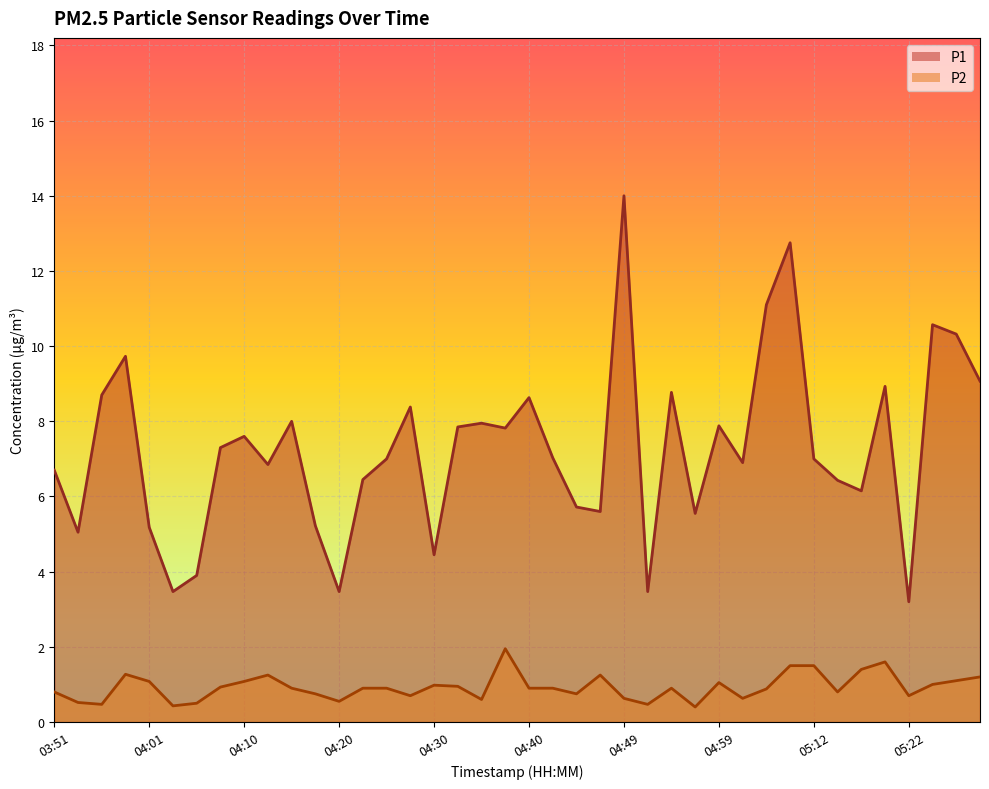

Reading right to left, extract all data points from this chart.

P1: 05:29=9.1	05:26=10.3	05:24=10.6	05:22=3.2	05:19=8.9	05:17=6.2	05:14=6.4	05:12=7.0	05:09=12.8	05:04=11.1	05:02=6.9	04:59=7.9	04:57=5.5	04:54=8.8	04:52=3.5	04:49=14.0	04:47=5.6	04:45=5.7	04:42=7.0	04:40=8.6	04:37=7.8	04:35=8.0	04:32=7.8	04:30=4.5	04:27=8.4	04:25=7.0	04:23=6.5	04:20=3.5	04:18=5.2	04:15=8.0	04:13=6.8	04:10=7.6	04:08=7.3	04:06=3.9	04:03=3.5	04:01=5.2	03:58=9.7	03:56=8.7	03:53=5.0	03:51=6.7
P2: 05:29=1.2	05:26=1.1	05:24=1.0	05:22=0.7	05:19=1.6	05:17=1.4	05:14=0.8	05:12=1.5	05:09=1.5	05:04=0.9	05:02=0.6	04:59=1.1	04:57=0.4	04:54=0.9	04:52=0.5	04:49=0.6	04:47=1.2	04:45=0.8	04:42=0.9	04:40=0.9	04:37=1.9	04:35=0.6	04:32=0.9	04:30=1.0	04:27=0.7	04:25=0.9	04:23=0.9	04:20=0.6	04:18=0.8	04:15=0.9	04:13=1.2	04:10=1.1	04:08=0.9	04:06=0.5	04:03=0.4	04:01=1.1	03:58=1.3	03:56=0.5	03:53=0.5	03:51=0.8